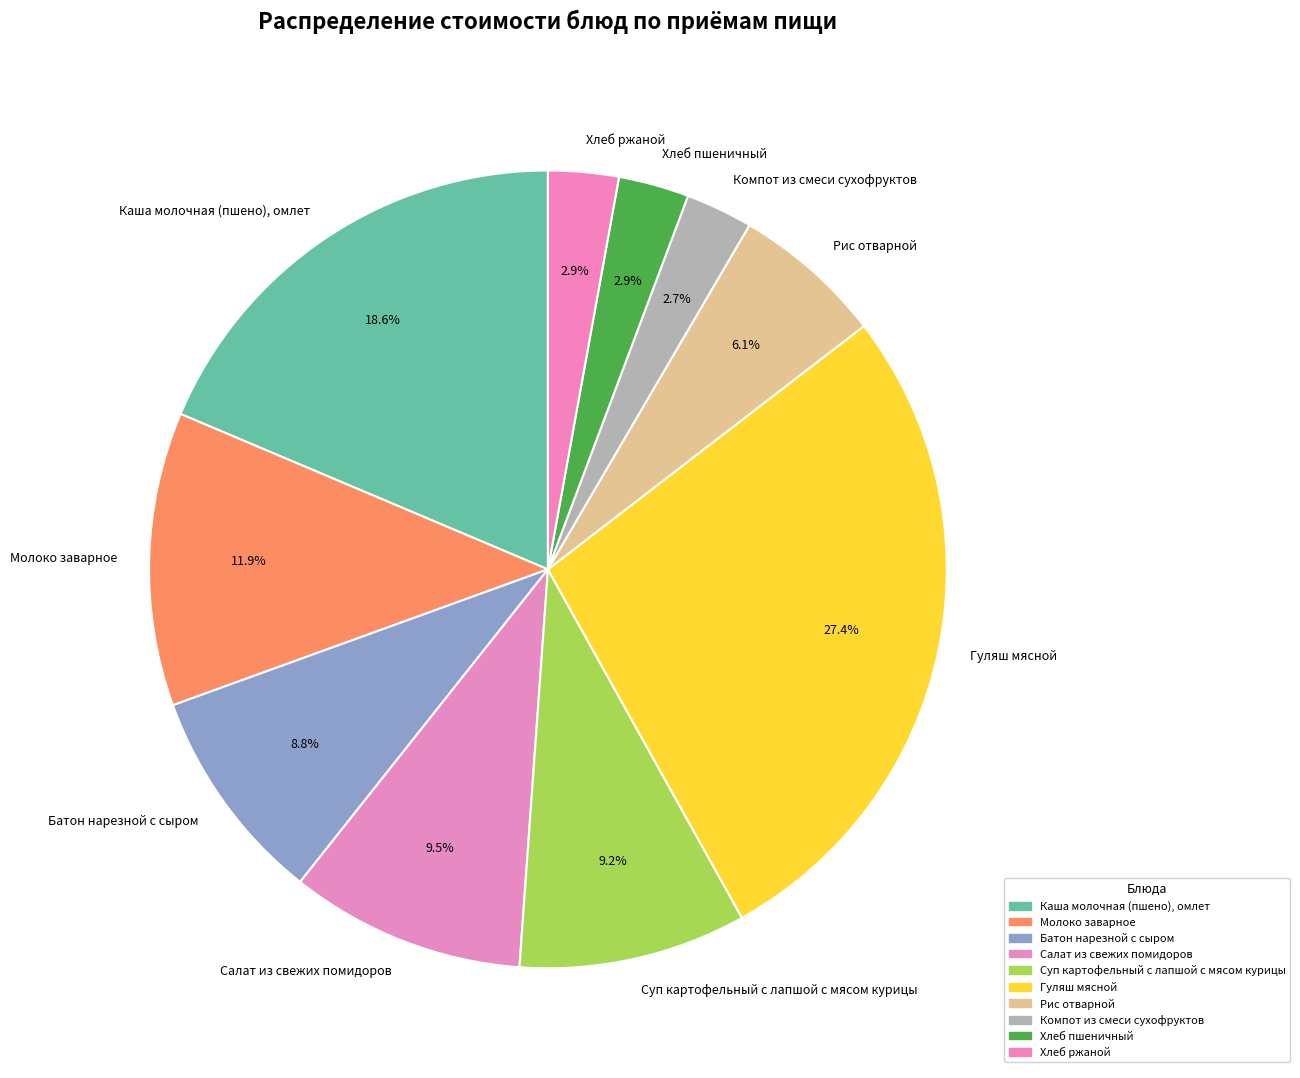

How many segments does this pie chart have?

10